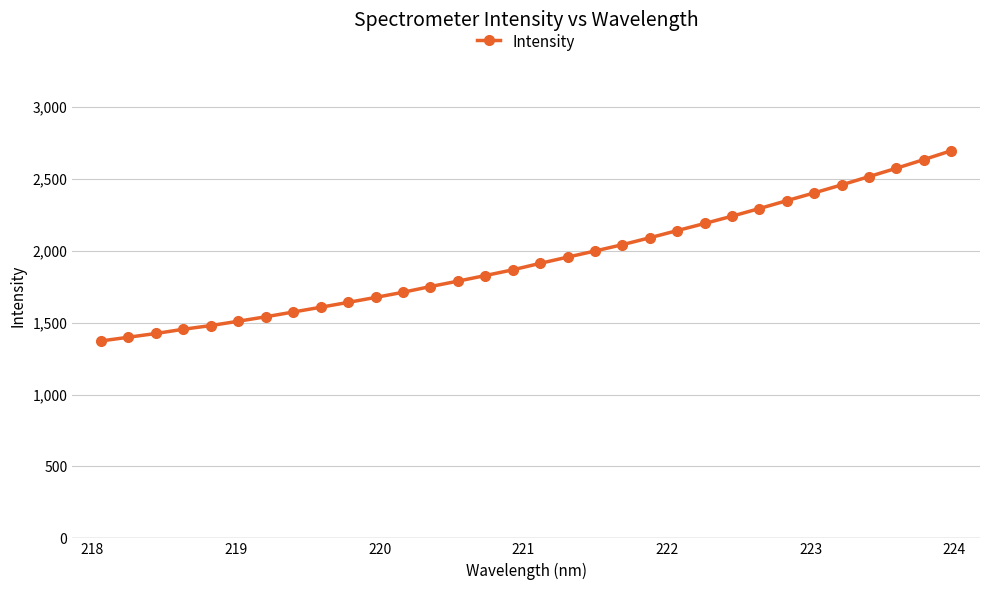

What is the sum of all values?

62142.7